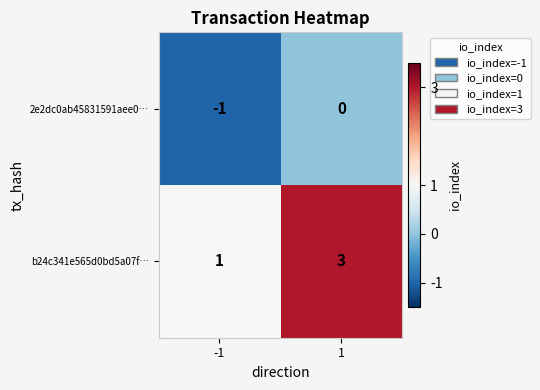

The b24c341e565d0bd5a07f… series shows 1 at -1. True or false?

True